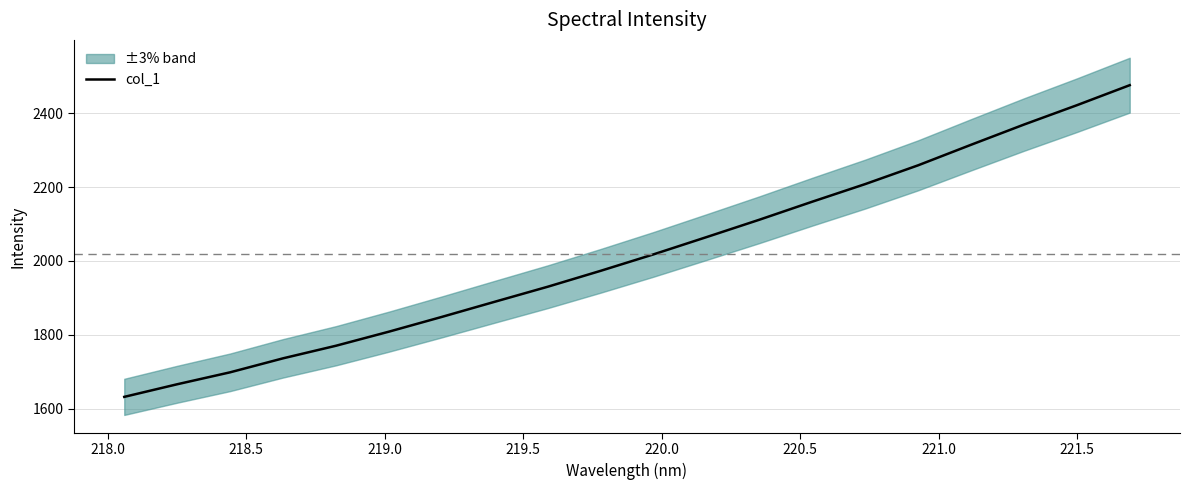

Count the number of values greater than 2017.

10